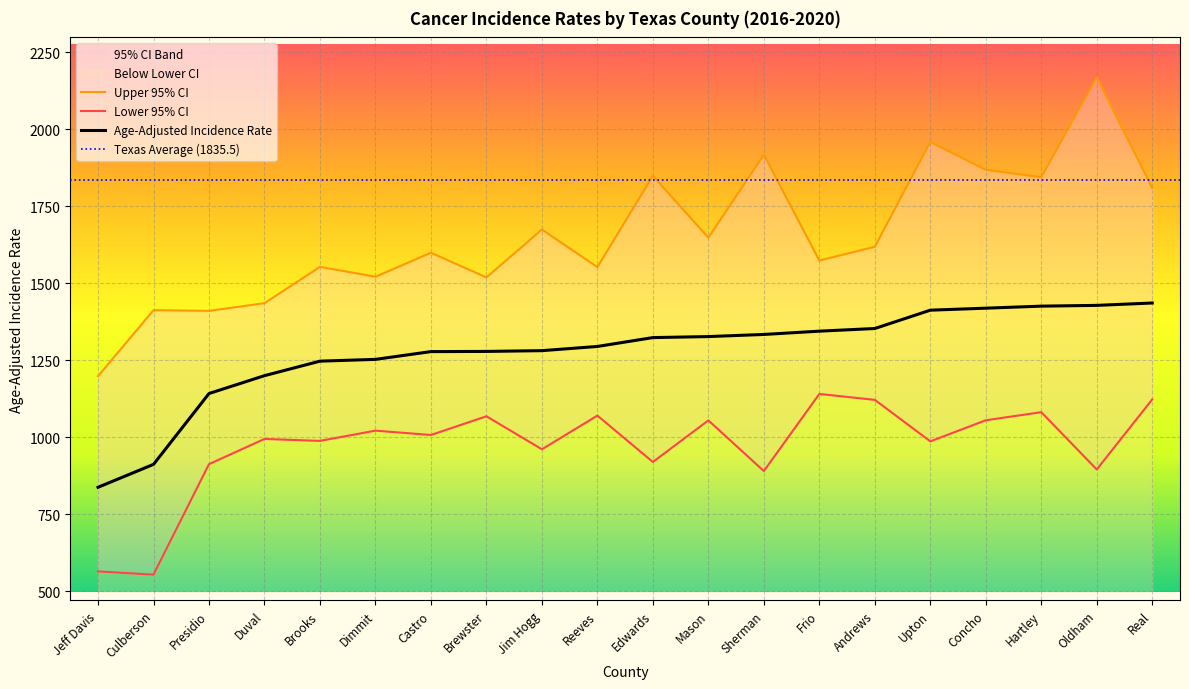

Reading left to right, list all the values displayed in this chart.

Age-Adjusted Incidence Rate: Jeff Davis=838.3	Culberson=912.7	Presidio=1142.7	Duval=1200.7	Brooks=1247.8	Dimmit=1253.6	Castro=1278.8	Brewster=1279.4	Jim Hogg=1281.9	Reeves=1295.5	Edwards=1324.3	Mason=1327.6	Sherman=1334.5	Frio=1345.2	Andrews=1353.8	Upton=1413.3	Concho=1419.8	Hartley=1426.4	Oldham=1428.9	Real=1436.6
Lower 95% CI: Jeff Davis=565.1	Culberson=554.5	Presidio=913.4	Duval=995.2	Brooks=988.9	Dimmit=1022.2	Castro=1008.1	Brewster=1068.8	Jim Hogg=961.7	Reeves=1071.0	Edwards=920.4	Mason=1055.5	Sherman=890.9	Frio=1141.4	Andrews=1122.1	Upton=987.4	Concho=1055.9	Hartley=1082.1	Oldham=896.1	Real=1123.8
Upper 95% CI: Jeff Davis=1199.1	Culberson=1413.4	Presidio=1411.1	Duval=1436.0	Brooks=1553.9	Dimmit=1521.9	Castro=1599.7	Brewster=1519.7	Jim Hogg=1675.2	Reeves=1553.2	Edwards=1849.5	Mason=1648.7	Sherman=1917.8	Frio=1574.6	Andrews=1619.2	Upton=1959.5	Concho=1869.0	Hartley=1845.2	Oldham=2168.8	Real=1809.9